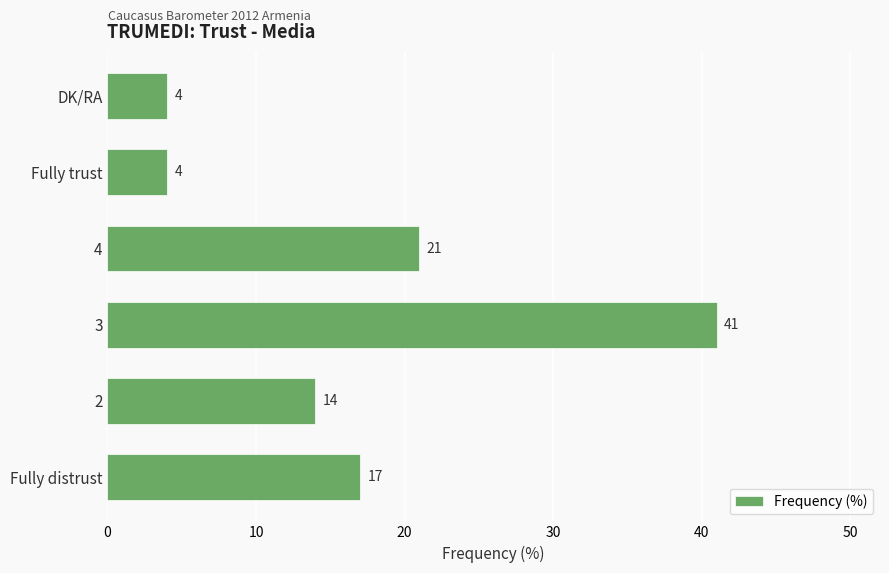

What is the approximate value at Fully distrust, to the nearest 10?

20